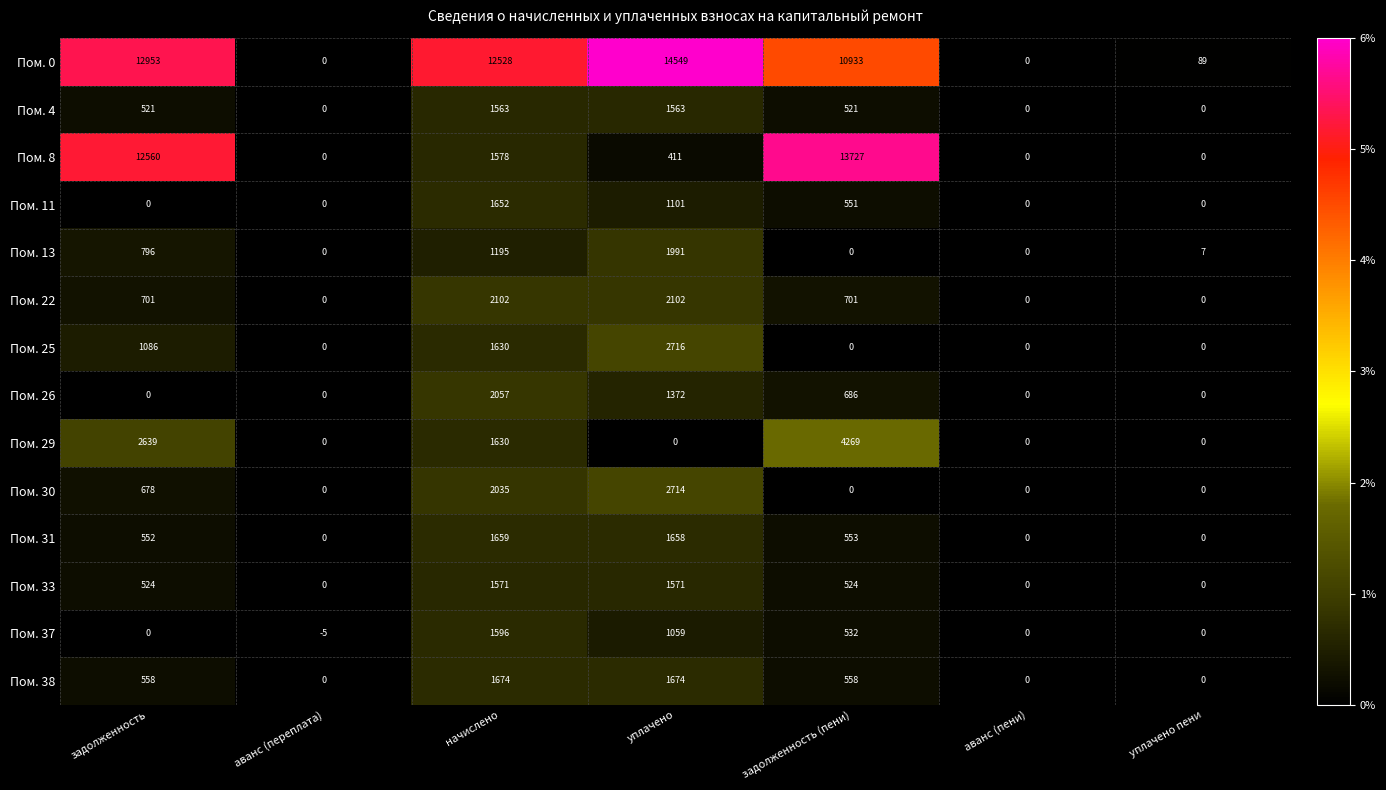

Rank the series by their maximum value, from lowest to highest.

Пом. 4, Пом. 33, Пом. 37, Пом. 11, Пом. 31, Пом. 38, Пом. 13, Пом. 26, Пом. 22, Пом. 30, Пом. 25, Пом. 29, Пом. 8, Пом. 0